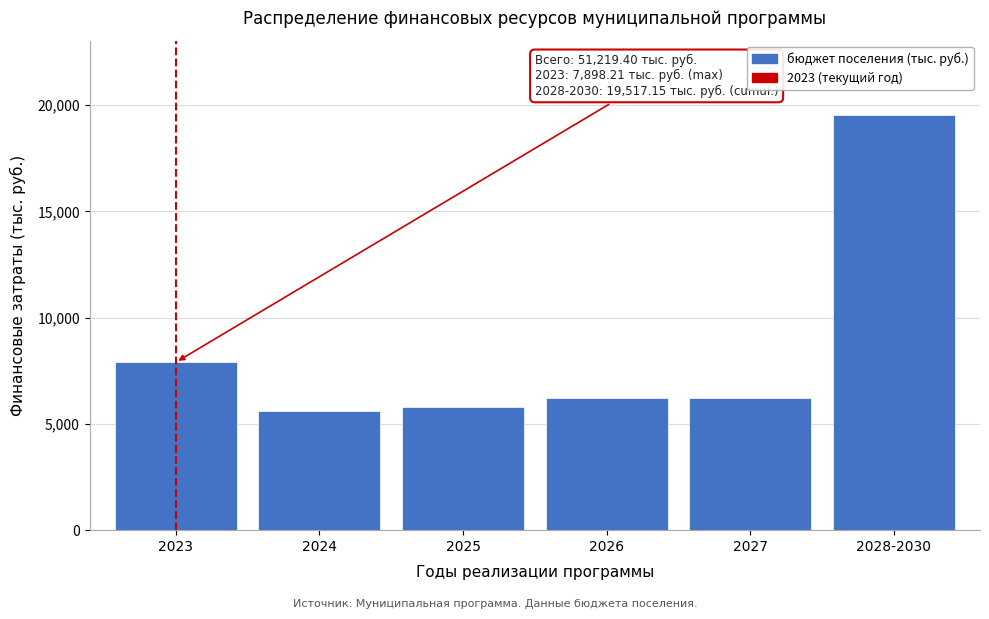

What is the difference between the maximum and minimum values?

13922.7